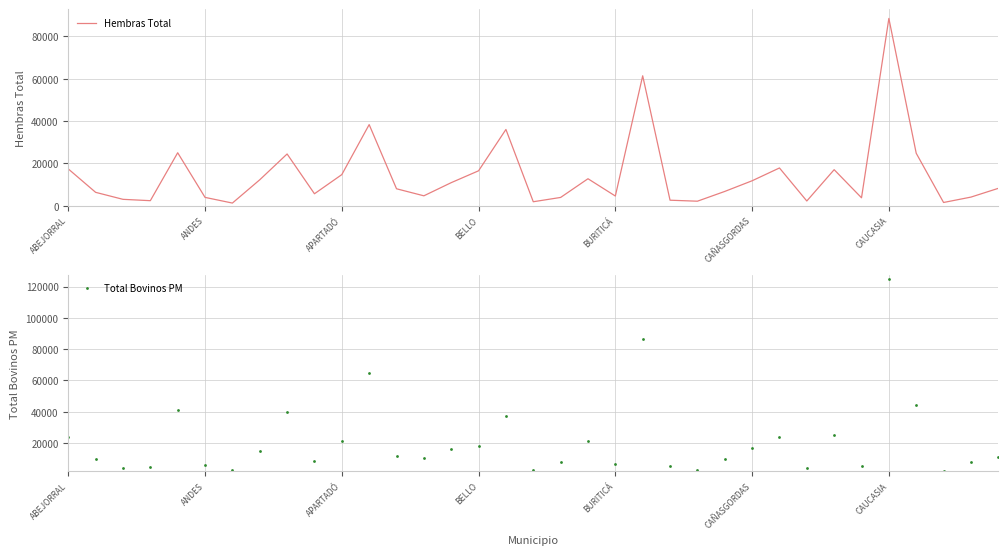

Which series has the largest range (max minus min)?

Total Bovinos PM